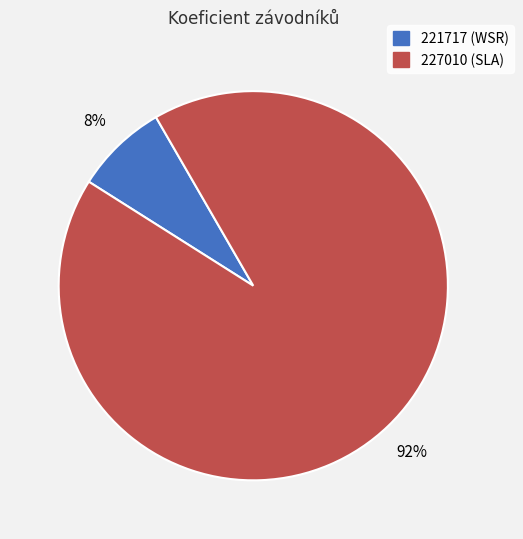

Which category has the biggest portion of the pie?

227010